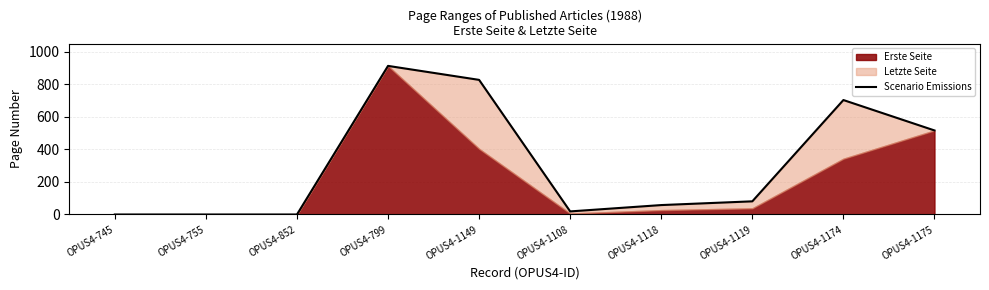

How many points are higher than both their immediate neighbors (excluding endpoints)?

2